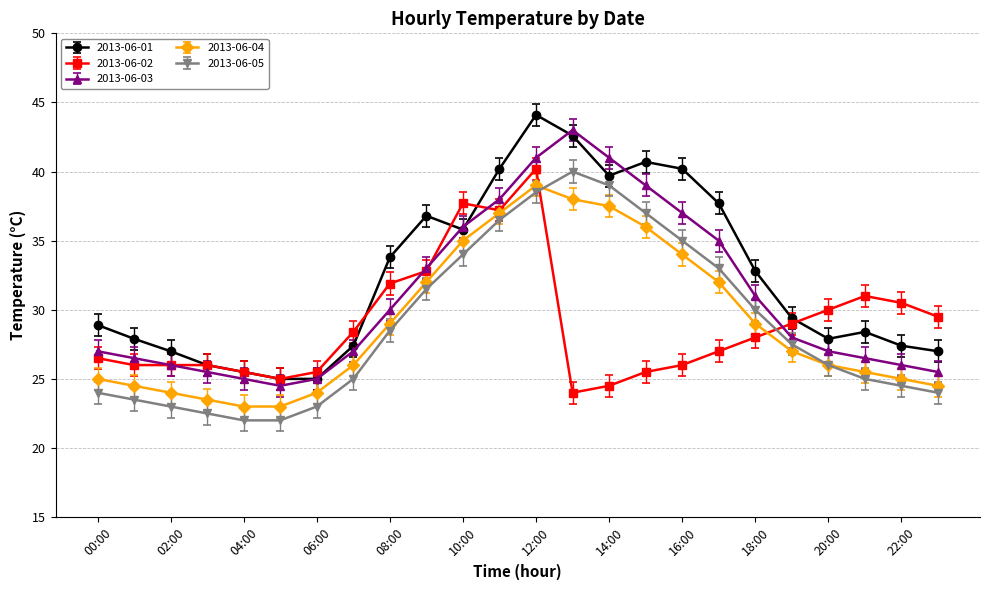

True or false: 2013-06-01 has more than 2 points higher than both neighbors.

True